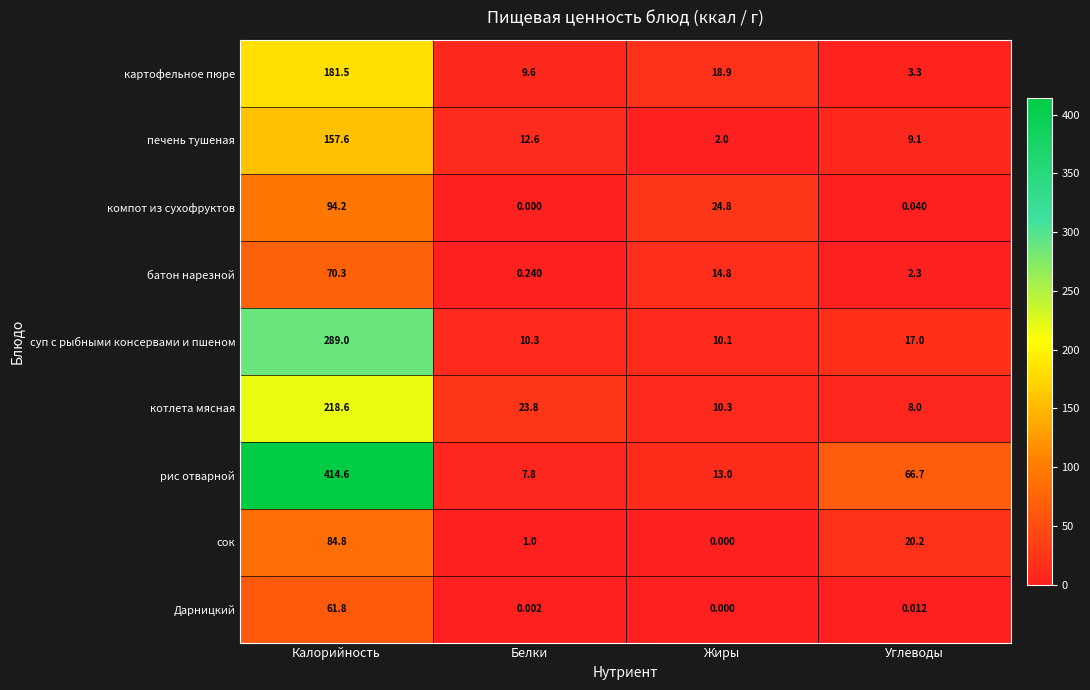

At which label does печень тушеная reach its peak?

Калорийность